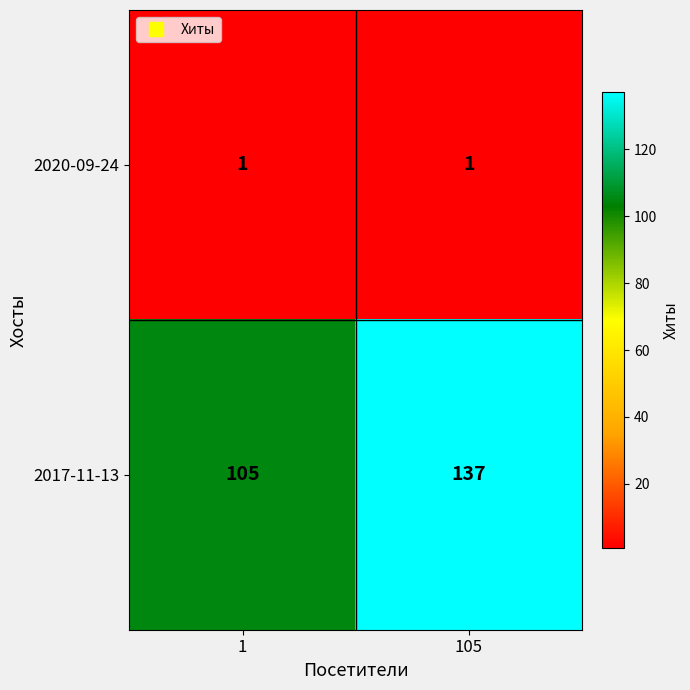

List the series in order of their overall mean, highest first.

2017-11-13, 2020-09-24